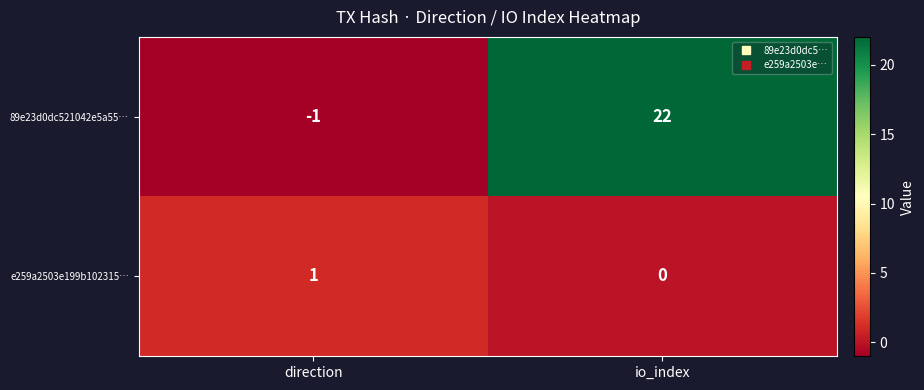

Rank the series at io_index from highest to lowest value.

89e23d0dc521042e5a55…, e259a2503e199b102315…